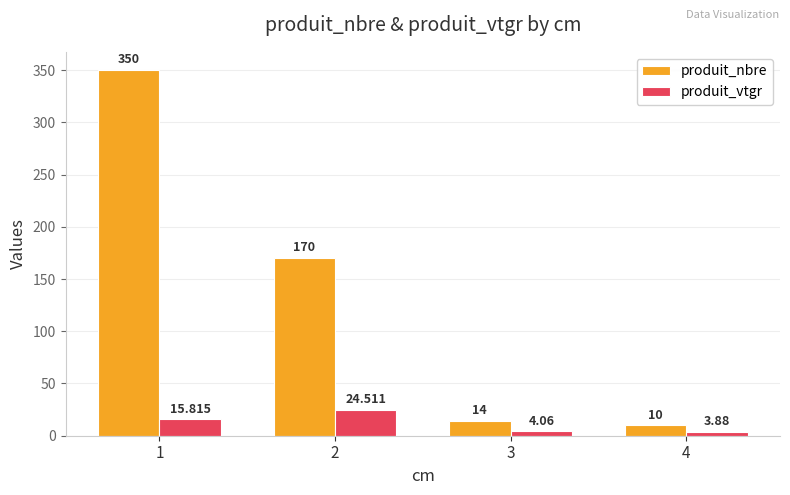

What is the difference between the maximum and minimum values in the produit_vtgr series?

20.6